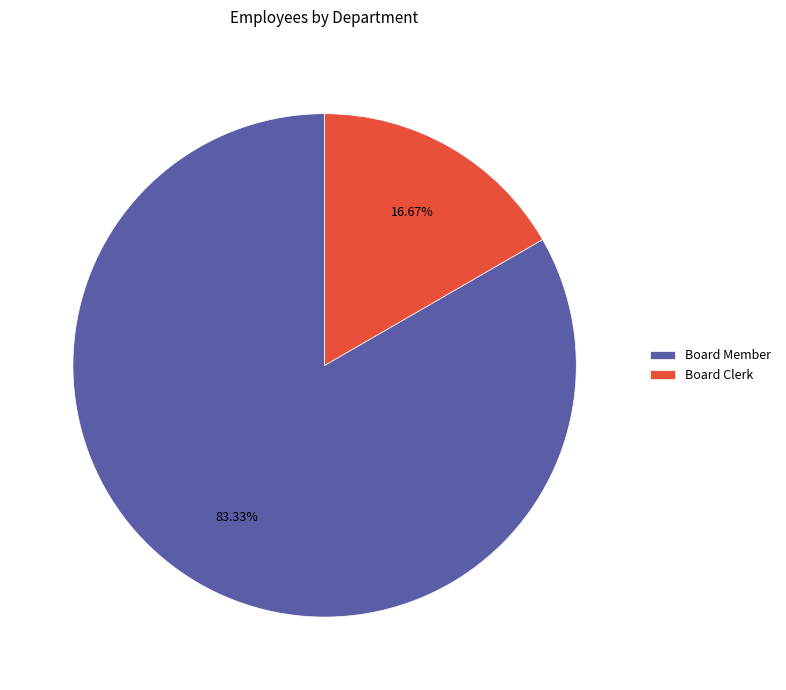

To the nearest percent, what is the average slice percentage?

50%